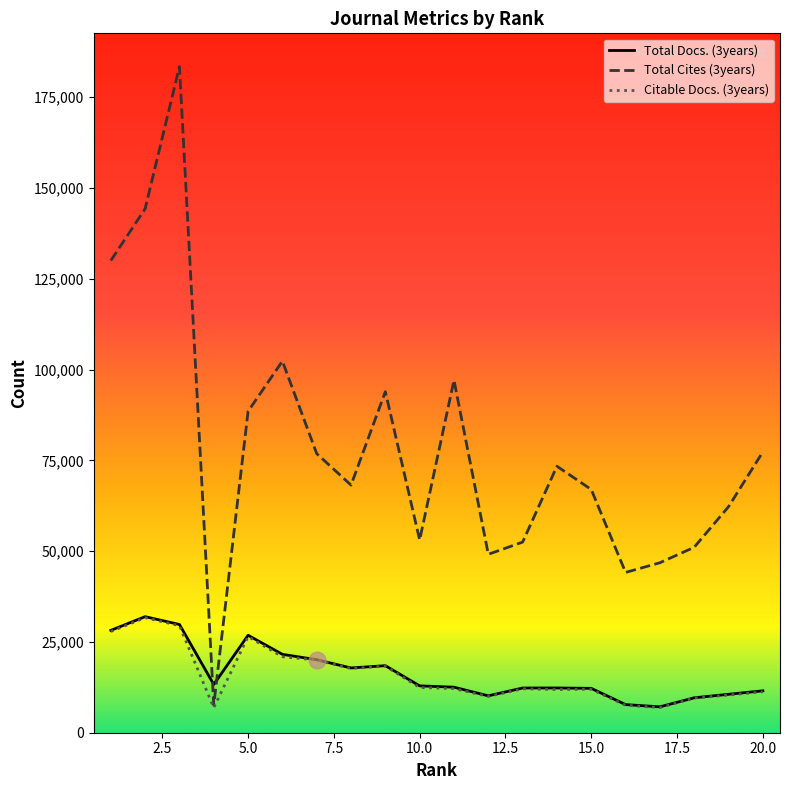

True or false: Total Docs. (3years) and Total Cites (3years) cross at least once.

True